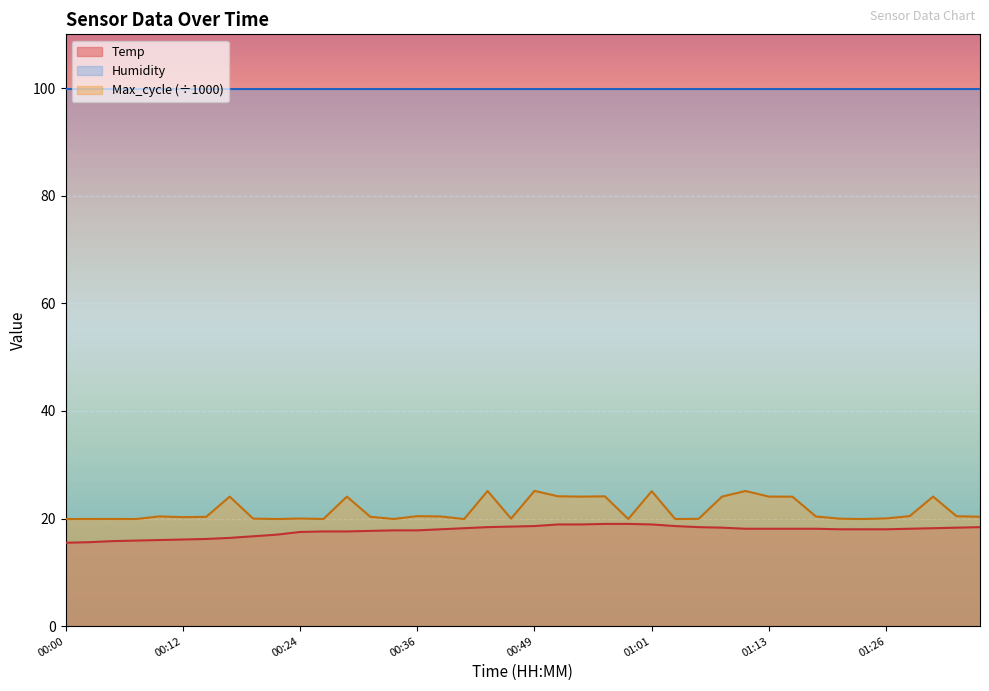

What is the highest value of the Humidity series?

99.9